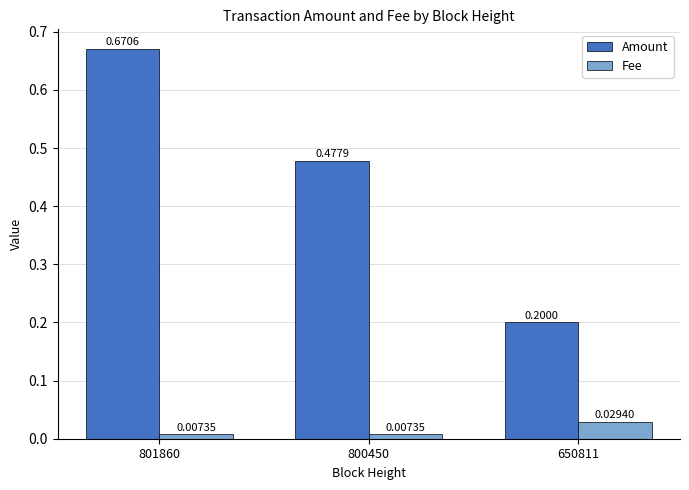

At which category is the sum across all series the highest?

801860